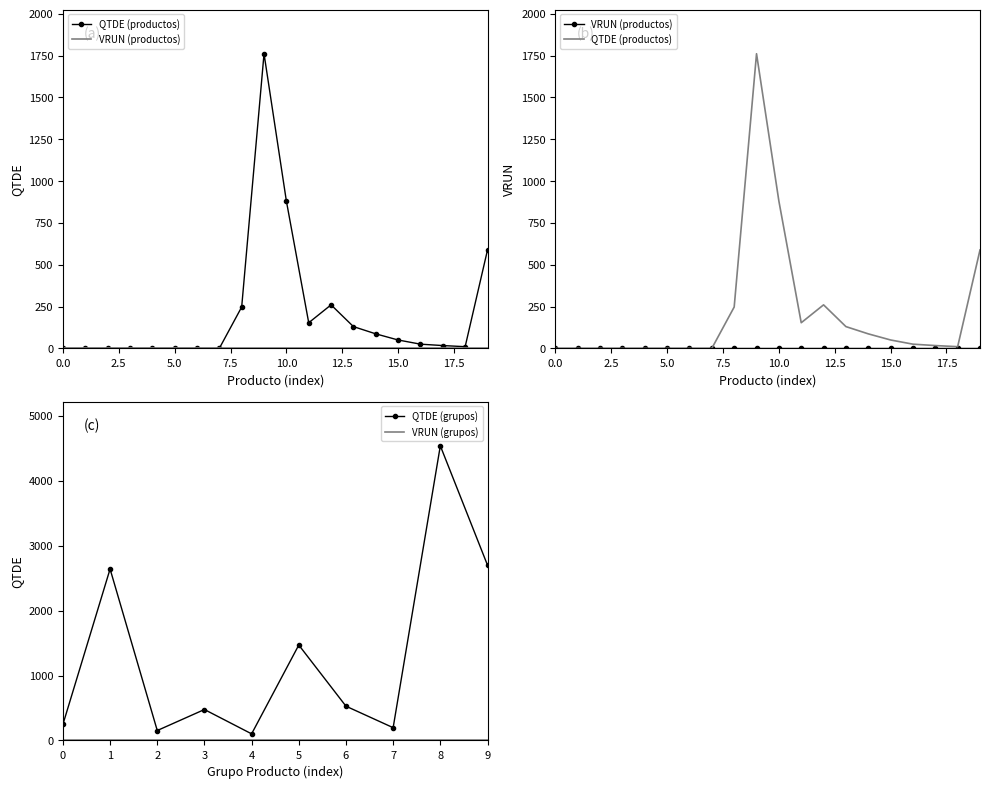

The value of QTDE (grupos) at 5 is 662.5. True or false?

False